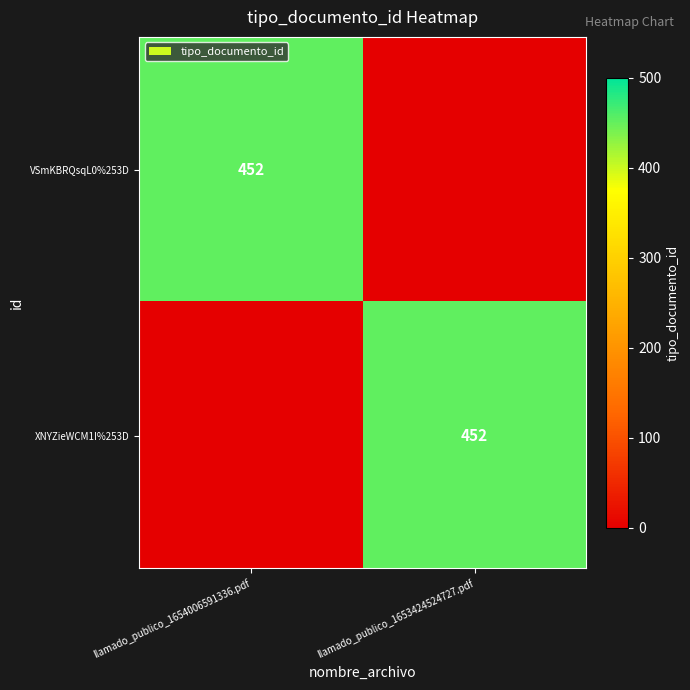

Is it true that VSmKBRQsqL0%253D equals 452 at llamado_publico_1654006591336.pdf?

True